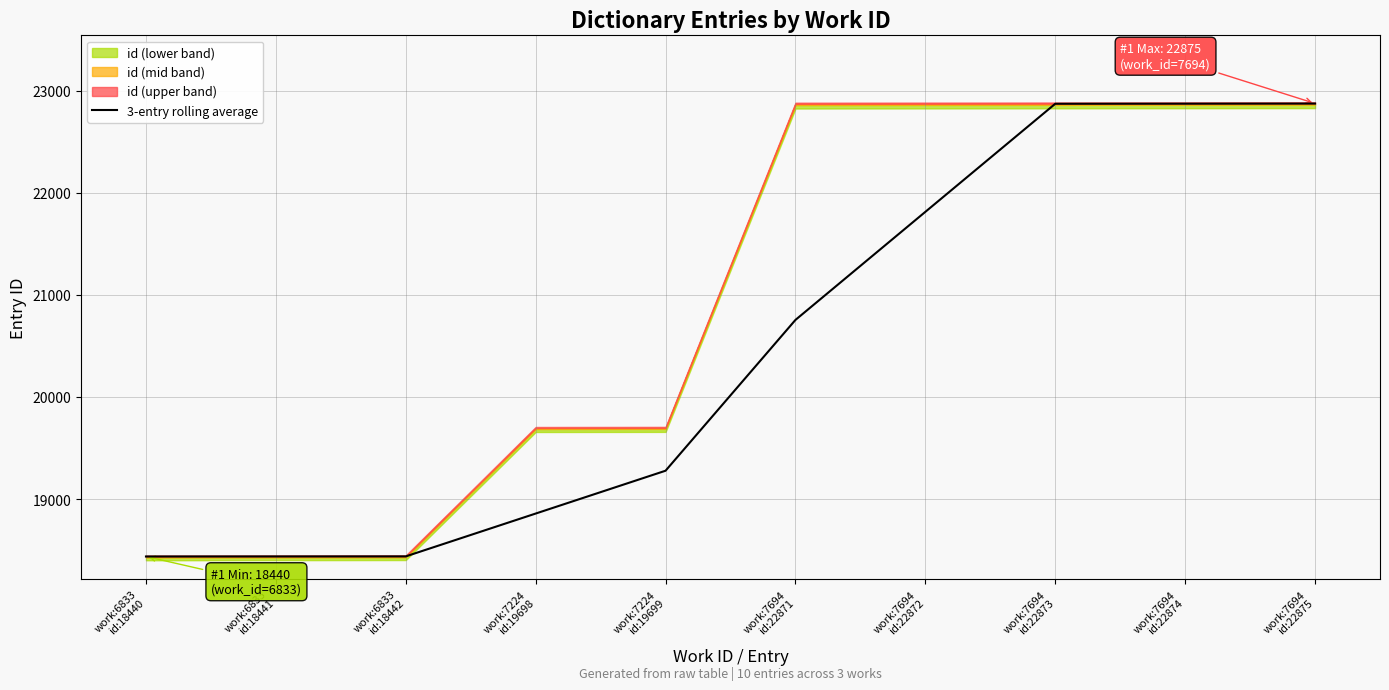

Read the value at work:7694
id:22873.

22872.0